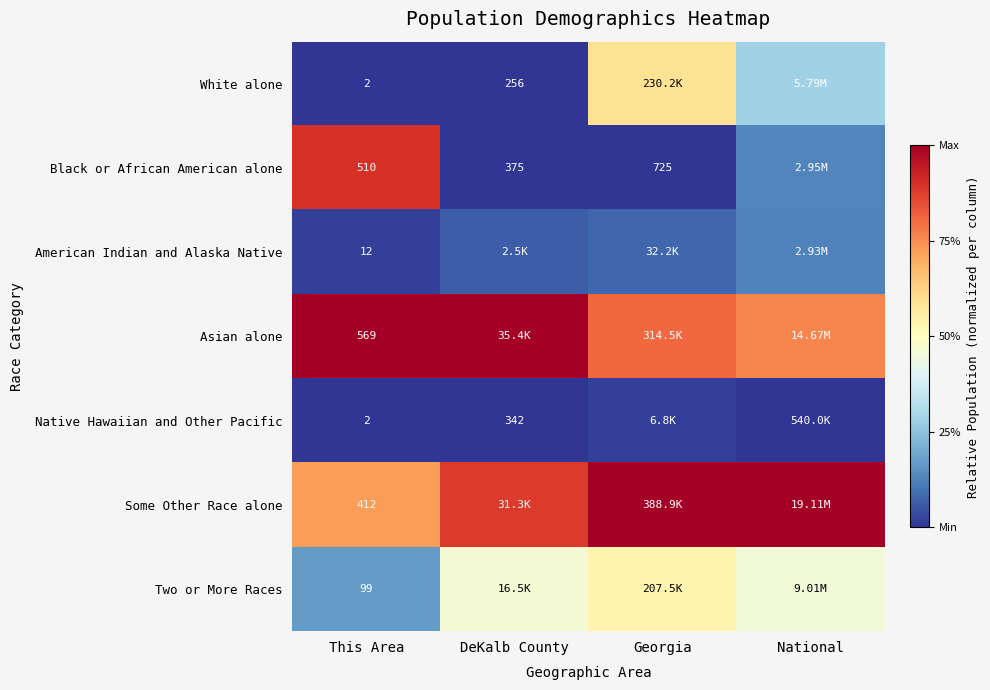

At how many categories does at least one series exceed 0?

4